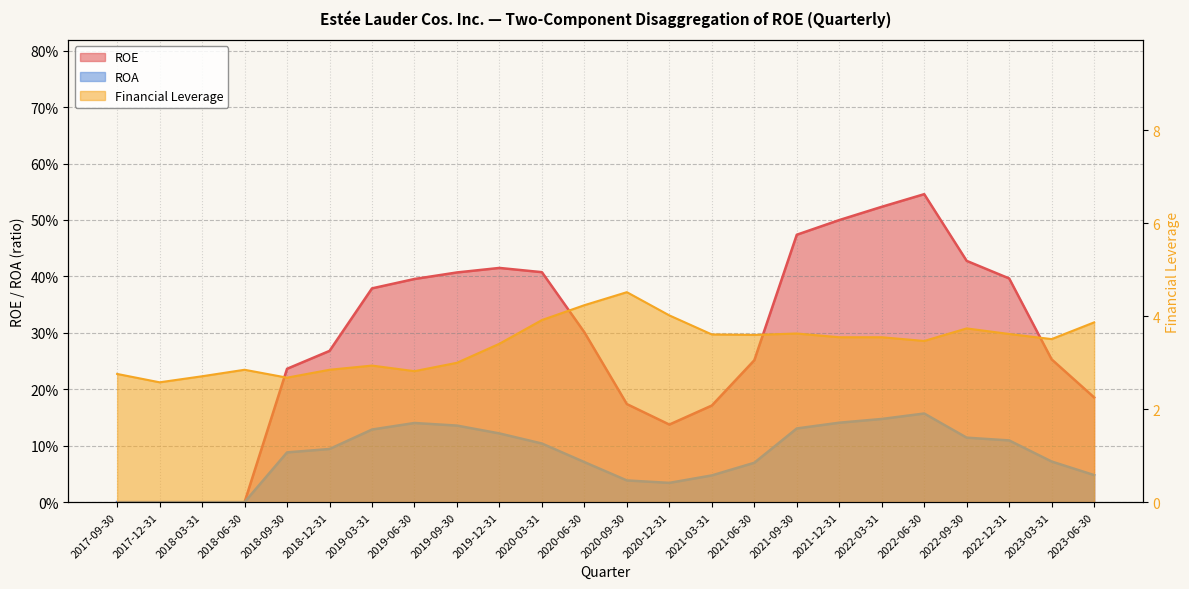

Reading right to left, list all the values displayed in this chart.

ROE: 0.2	0.3	0.4	0.4	0.5	0.5	0.5	0.5	0.3	0.2	0.1	0.2	0.3	0.4	0.4	0.4	0.4	0.4	0.3	0.2	0.0	0.0	0.0	0.0
ROA: 0.0	0.1	0.1	0.1	0.2	0.1	0.1	0.1	0.1	0.0	0.0	0.0	0.1	0.1	0.1	0.1	0.1	0.1	0.1	0.1	0.0	0.0	0.0	0.0
Financial Leverage: 3.9	3.5	3.6	3.7	3.5	3.5	3.5	3.6	3.6	3.6	4.0	4.5	4.2	3.9	3.4	3.0	2.8	2.9	2.9	2.7	2.9	2.7	2.6	2.8